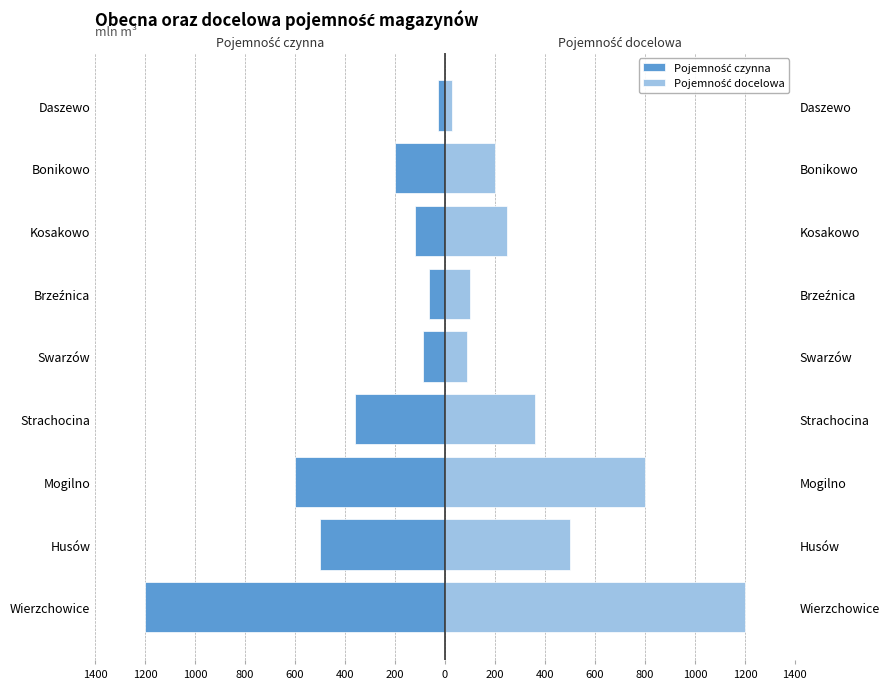

List the series in order of their overall mean, lowest first.

Pojemność czynna, Pojemność docelowa